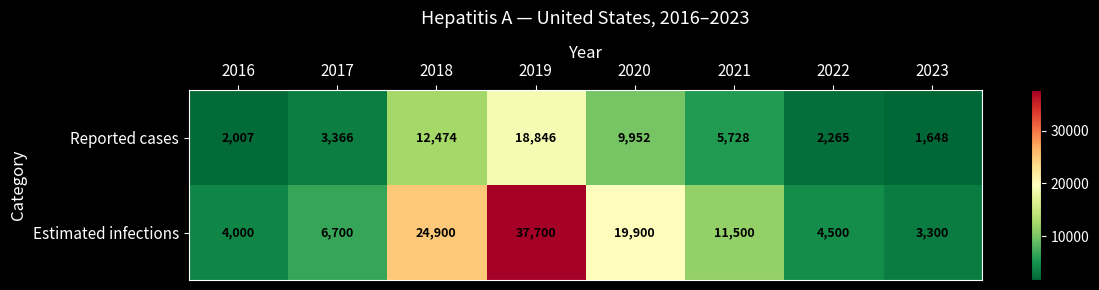

At which label does Estimated infections reach its peak?

2019